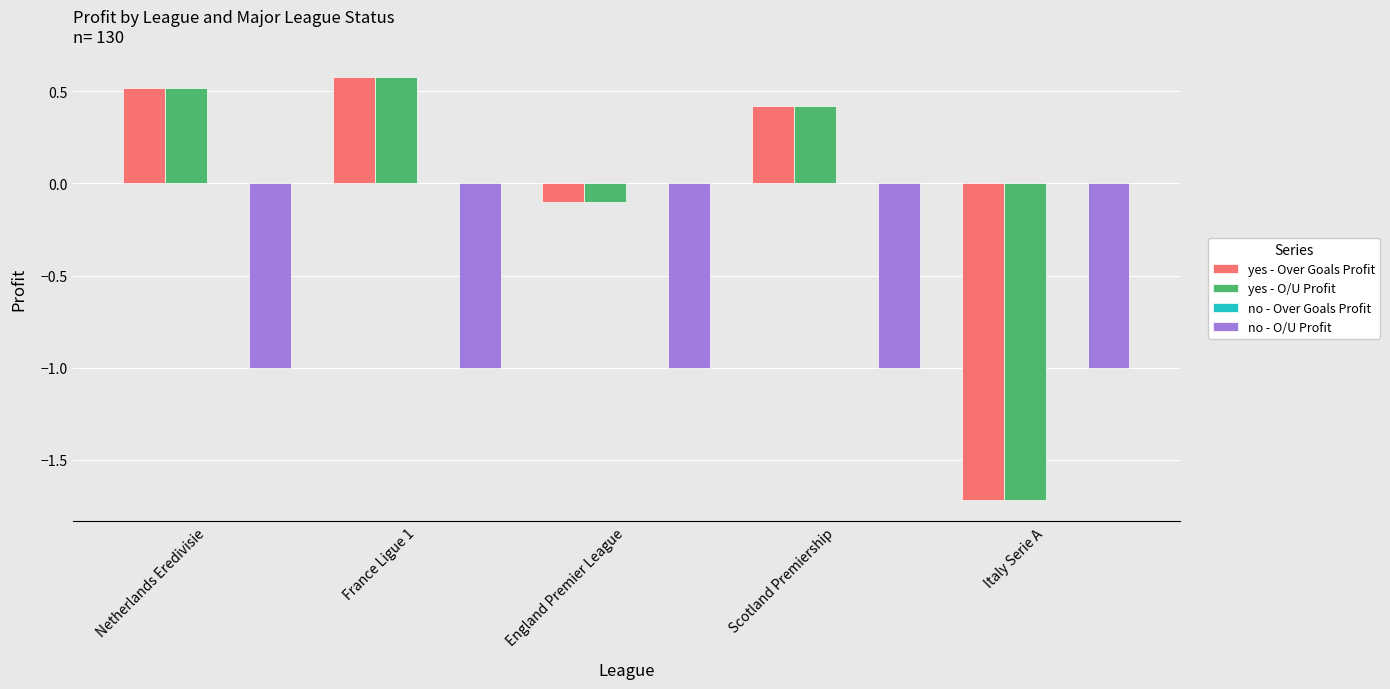

What is the sum of the yes - O/U Profit values at Scotland Premiership and France Ligue 1?

1.0